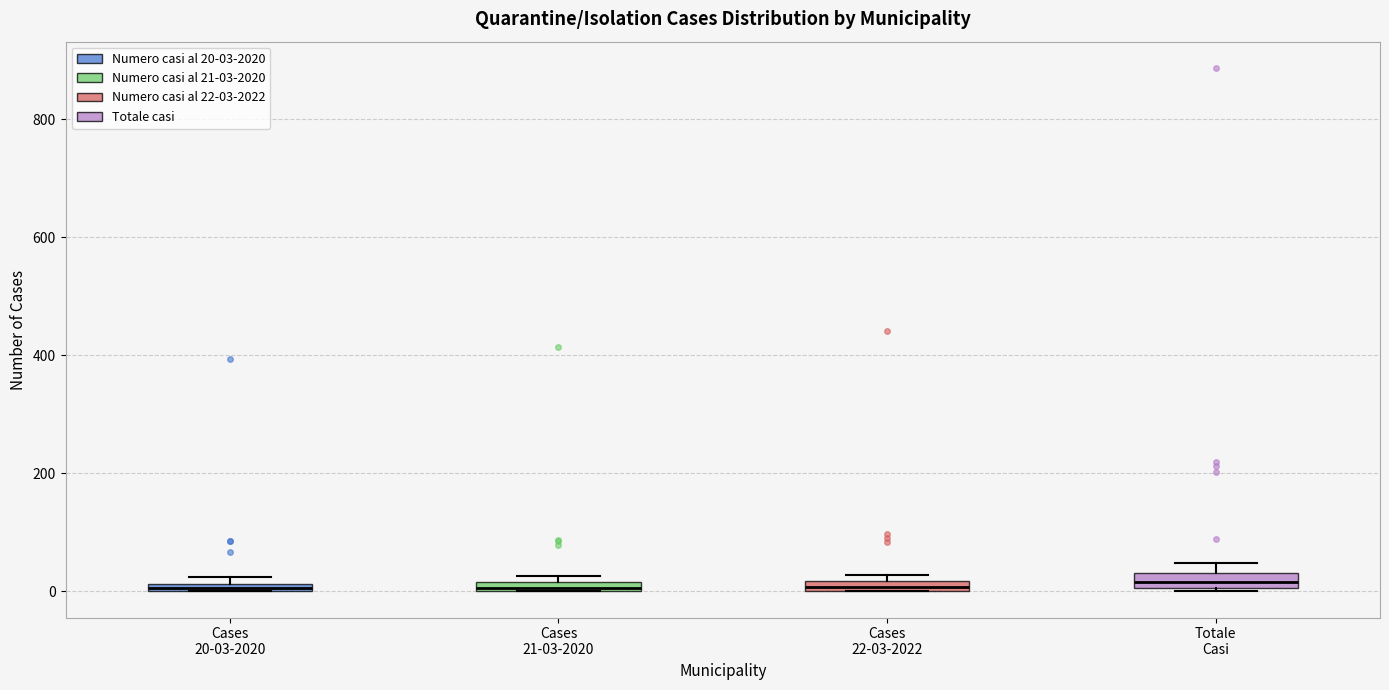

Where is the upper edge of the box for Cases 21-03-2020 on the y-axis? The values are not printed on the chart, so give them approximately, as read against the axis.

20